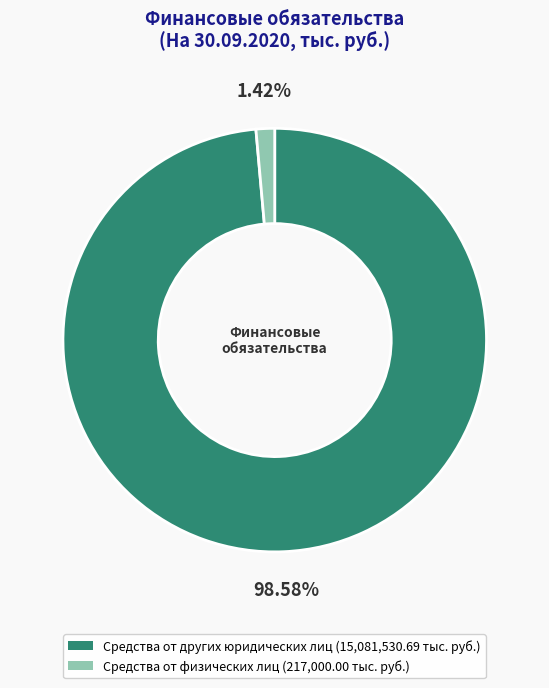

The Средства от других юридических лиц slice represents 99% of the pie. True or false?

True